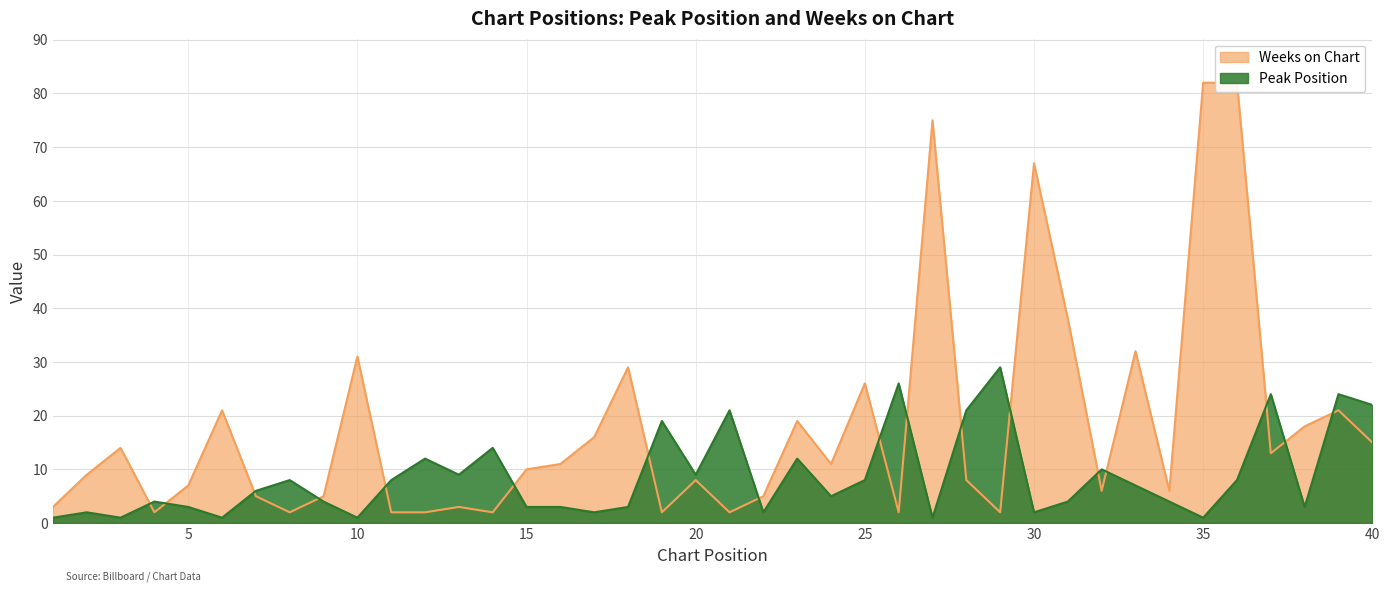

Between 35 and 12, which is larger?

12